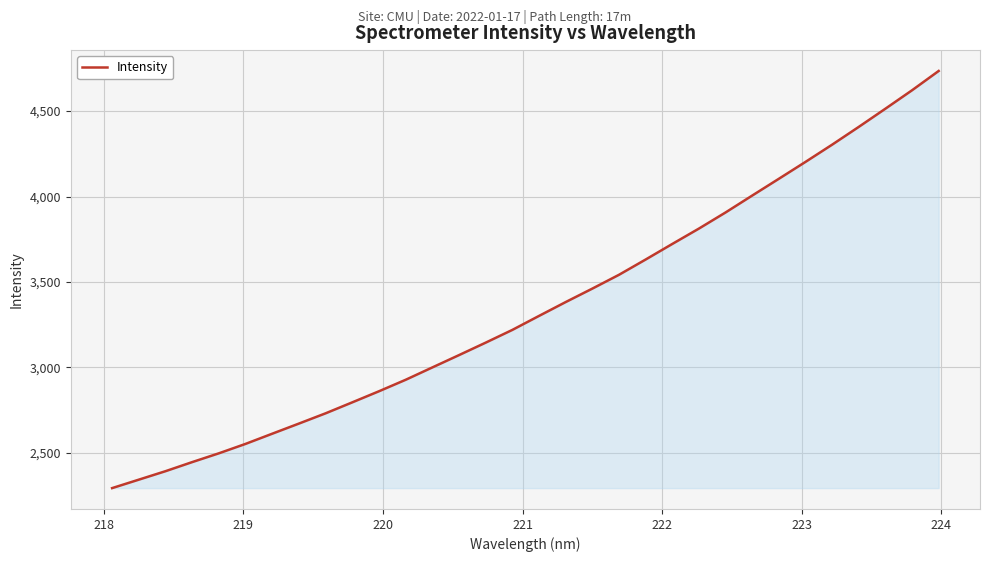

What is the minimum value shown in the chart?

2294.3